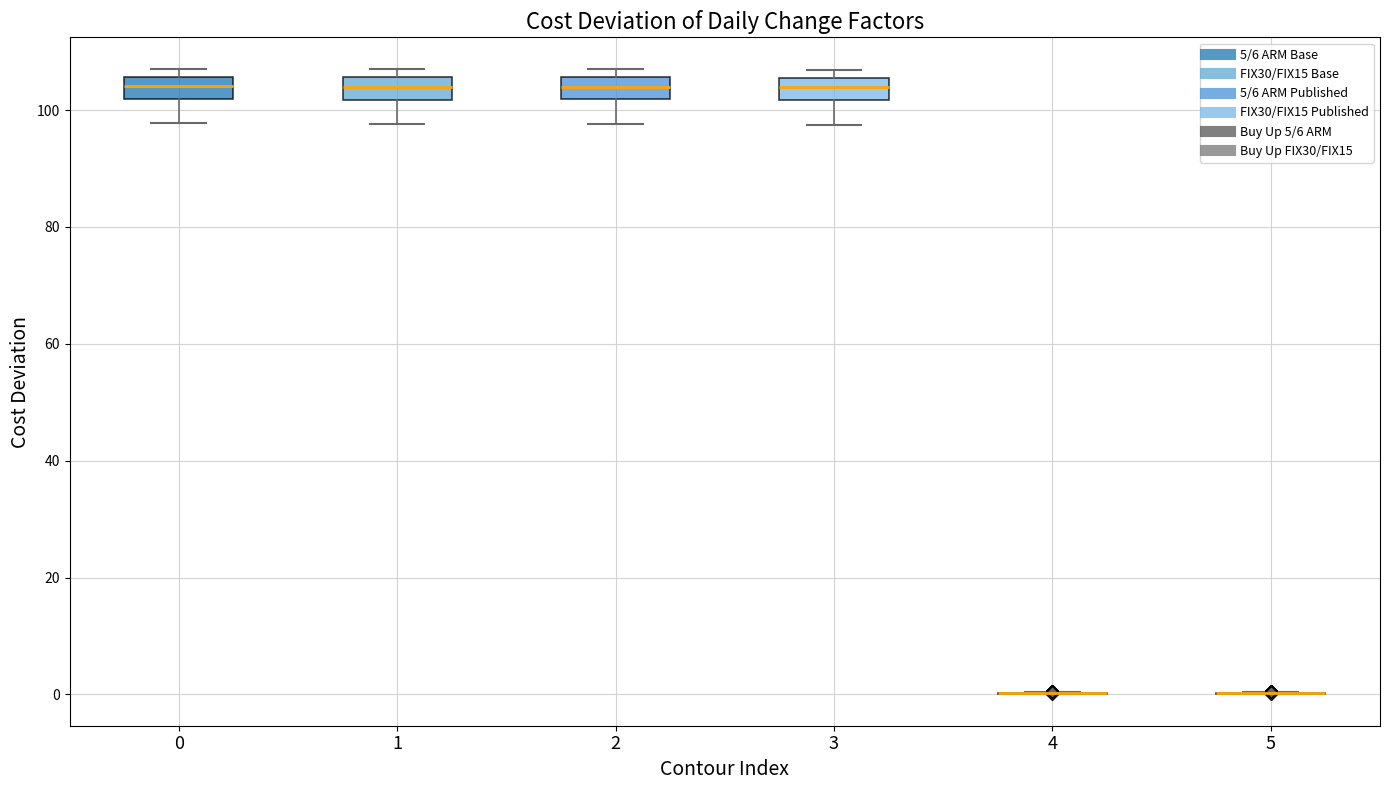

Where does the median line of the box at x = 0 sit on the y-axis? The values are not printed on the chart, so give them approximately, as read against the axis.

104